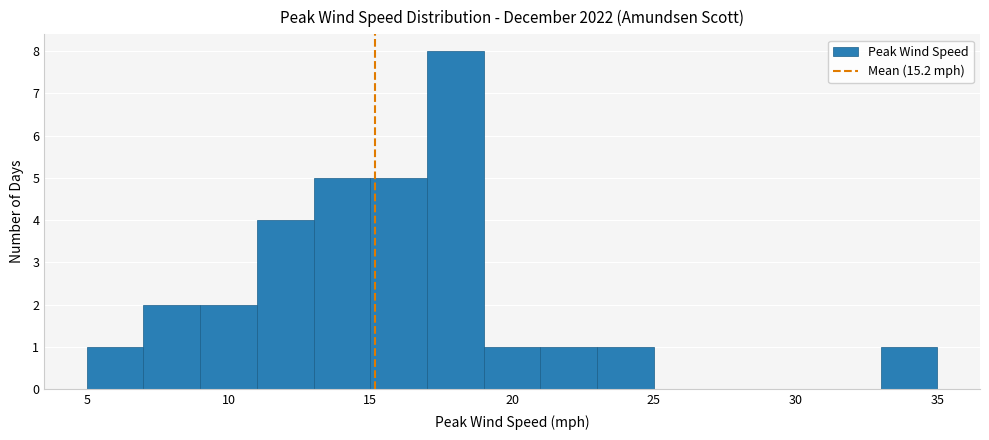

Reading left to right, list every bar in this chart as the range it spans on the x-axis followed by its height. The values are not printed on the chart, so give them approximately, as read against the axis.

5 to 7: 1
7 to 9: 2
9 to 11: 2
11 to 13: 4
13 to 15: 5
15 to 17: 5
17 to 19: 8
19 to 21: 1
21 to 23: 1
23 to 25: 1
25 to 27: 0
27 to 29: 0
29 to 31: 0
31 to 33: 0
33 to 35: 1